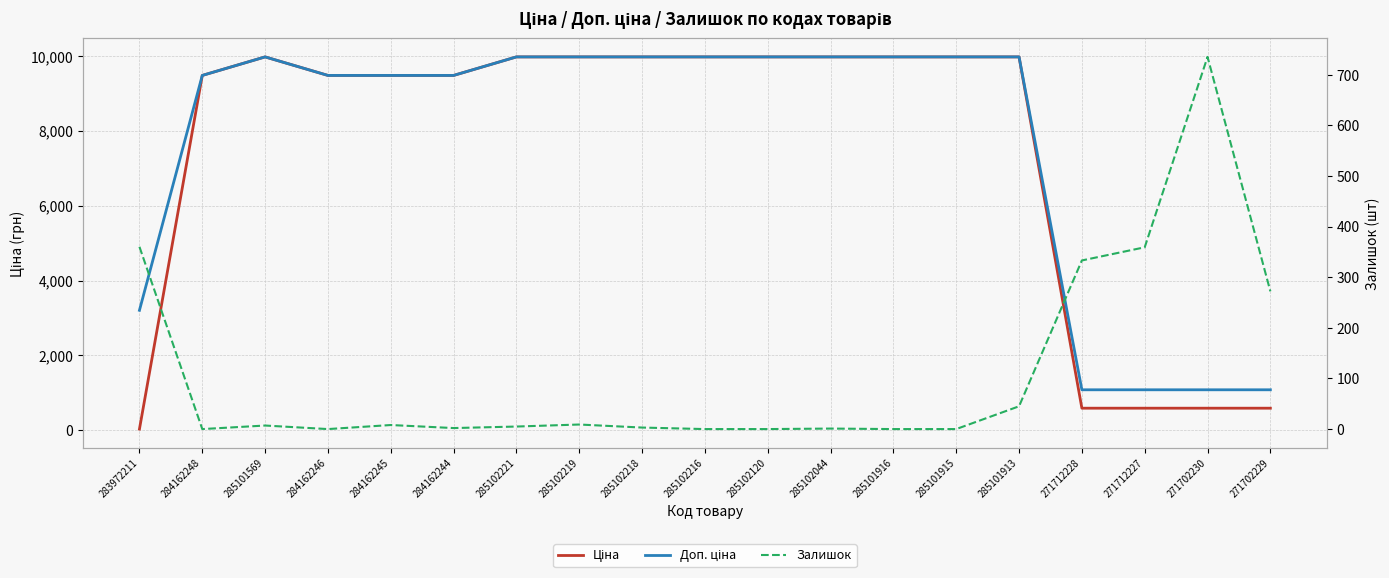

True or false: Ціна and Доп. ціна cross at least once.

False